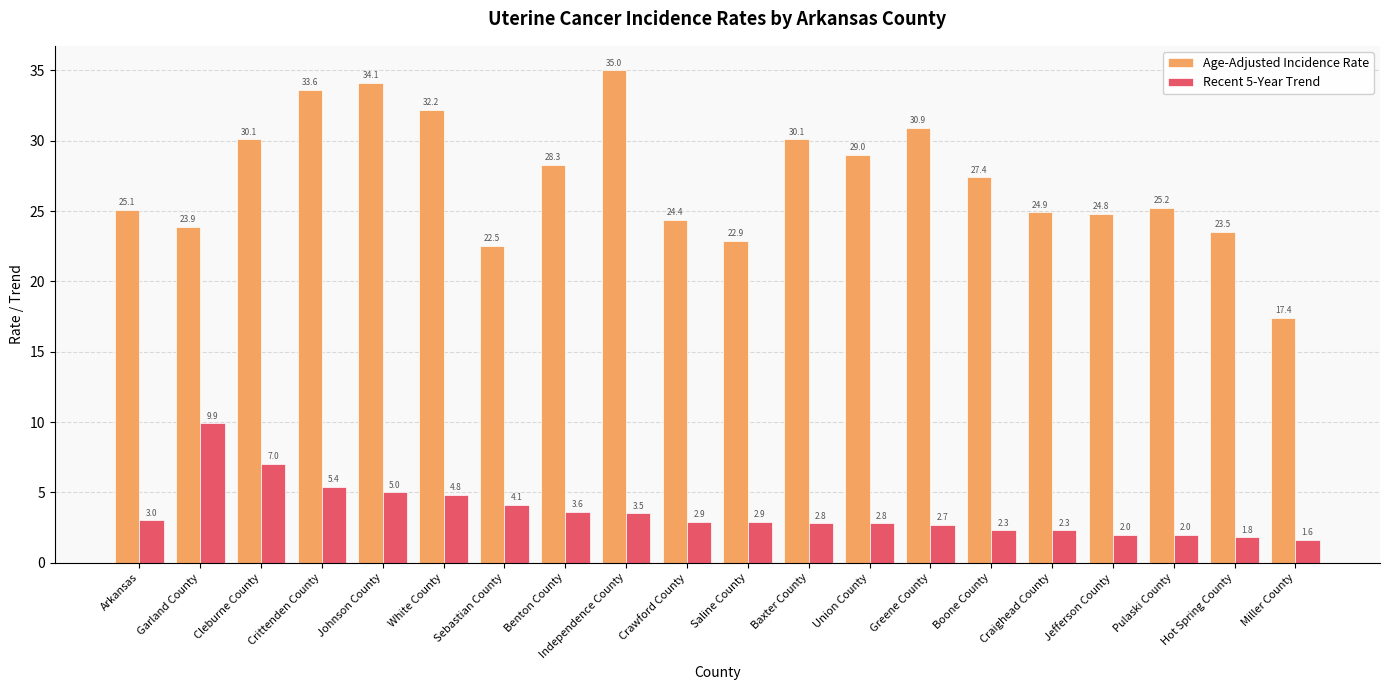

At Boone County, list the series in order from largest to smallest.

Age-Adjusted Incidence Rate, Recent 5-Year Trend